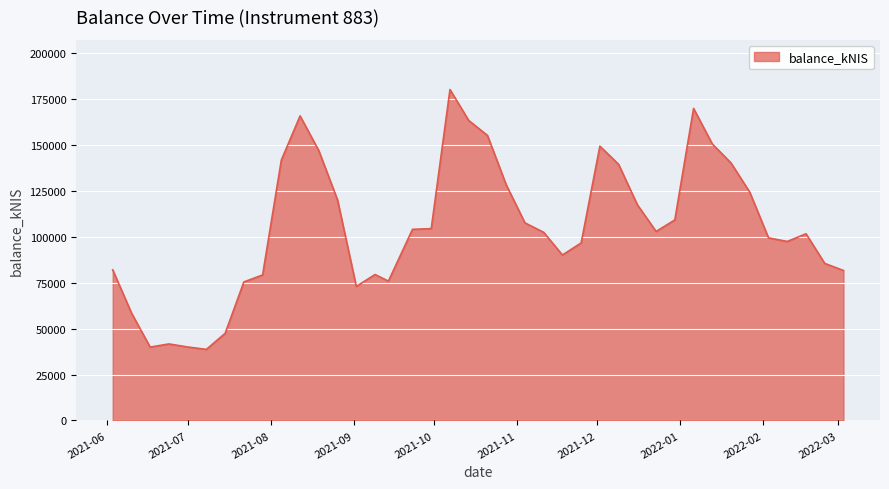

What is the difference between the maximum and minimum values?

141340.6